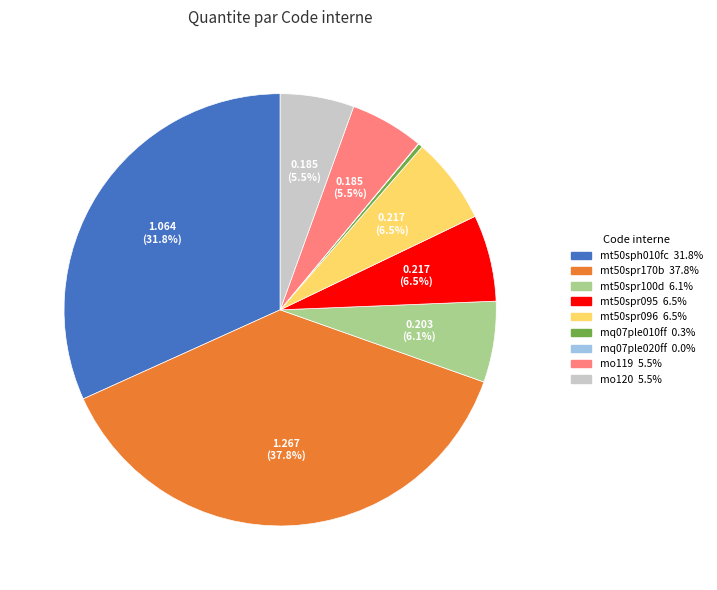

Between mt50spr100d and mq07ple010ff, which is larger?

mt50spr100d